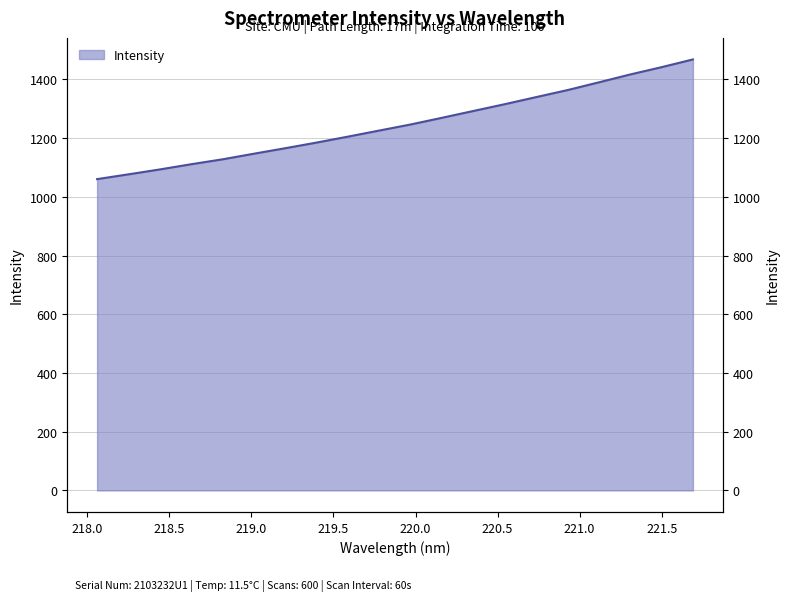

Does the chart display data point markers on the line(s)?

No